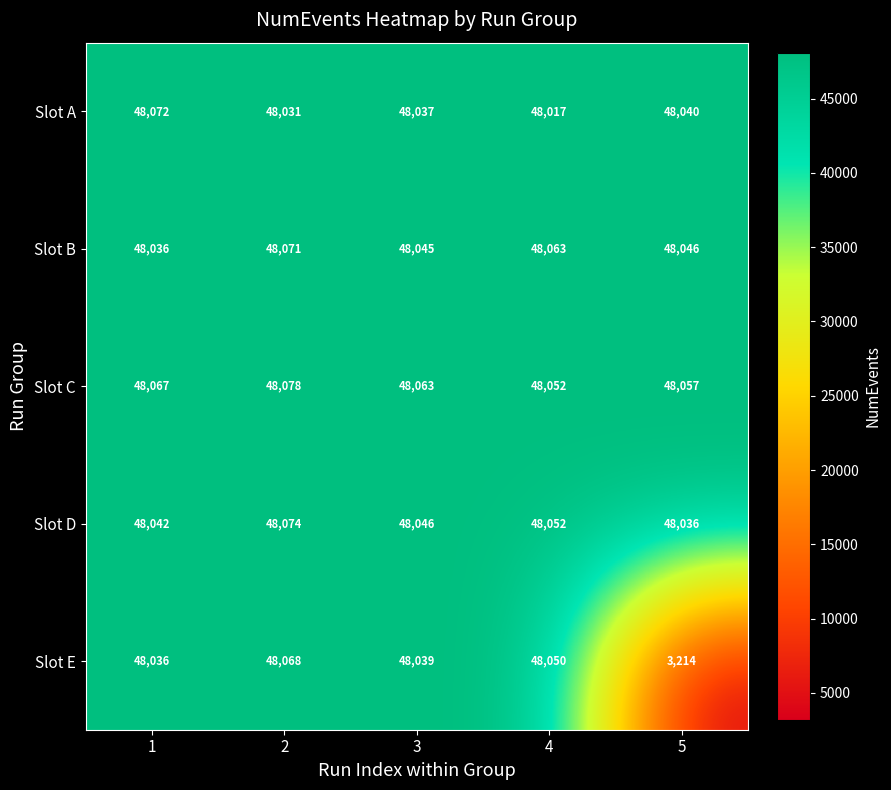

The Slot D series shows 70243 at 4. True or false?

False